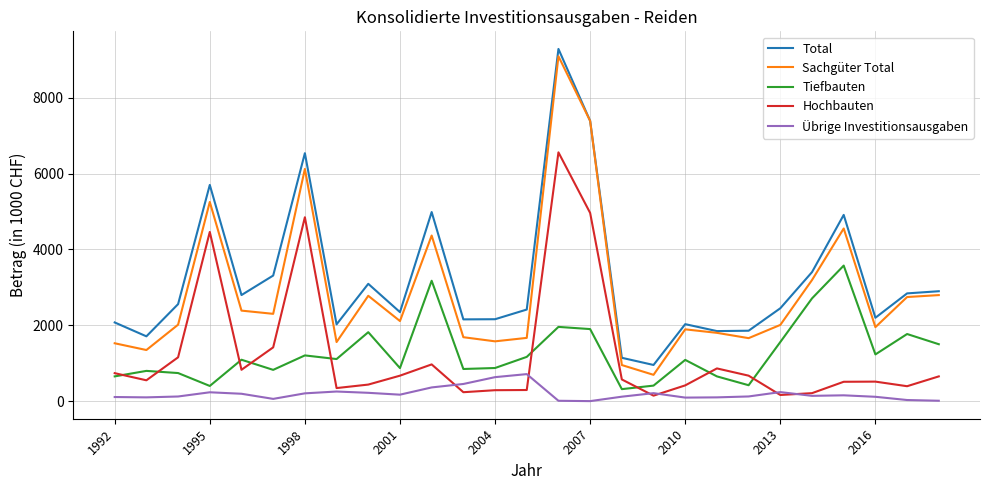

What is the greatest value displayed?

9284